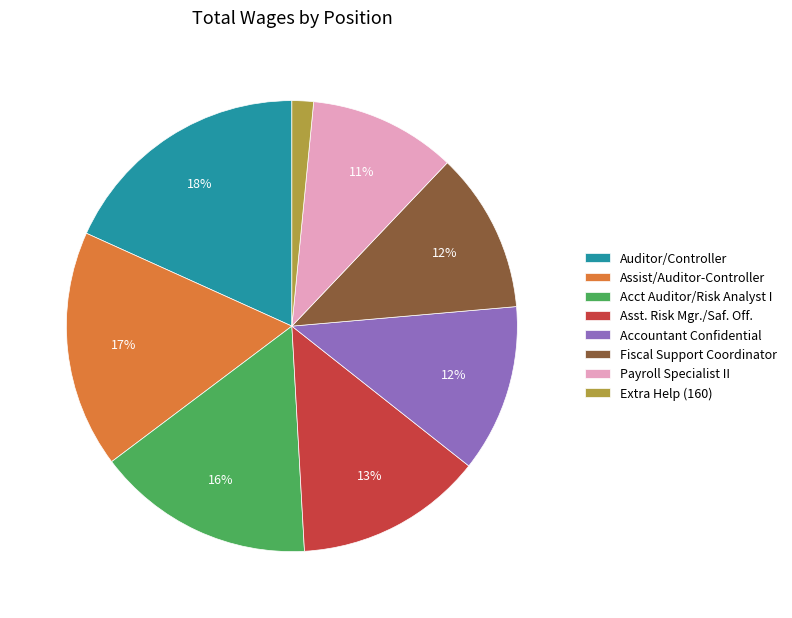

Do Acct Auditor/Risk Analyst I and Payroll Specialist II together represent more than half of the pie?

No